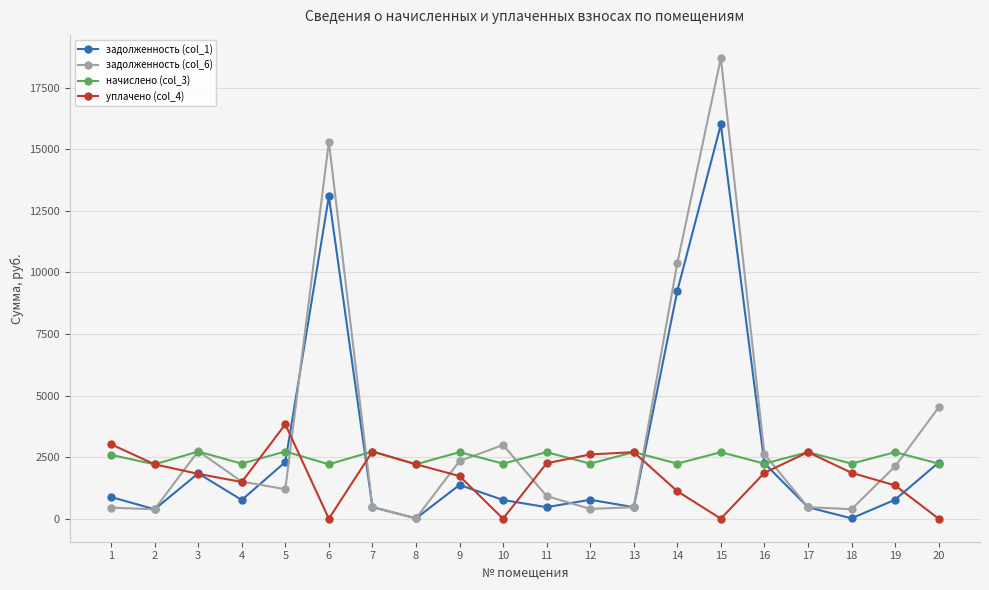

True or false: уплачено (col_4) has more than 1 points higher than both neighbors.

True